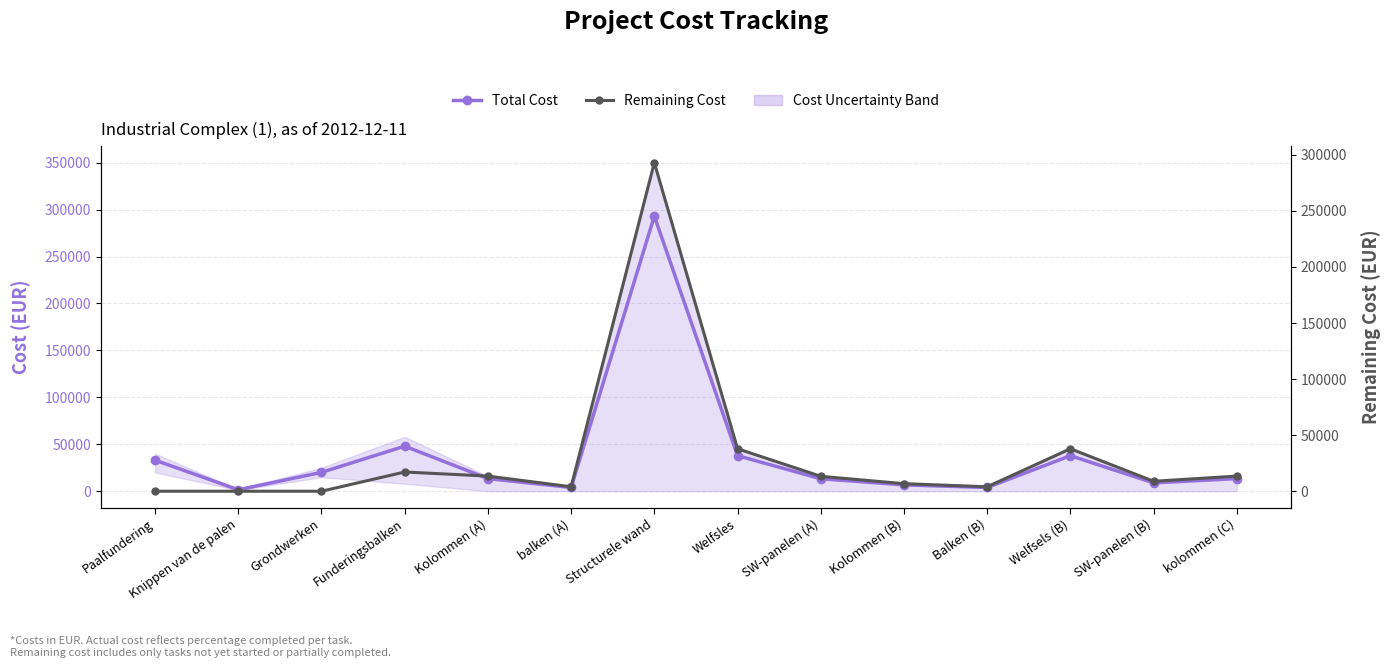

Which series has the largest total across all categories?

Total Cost